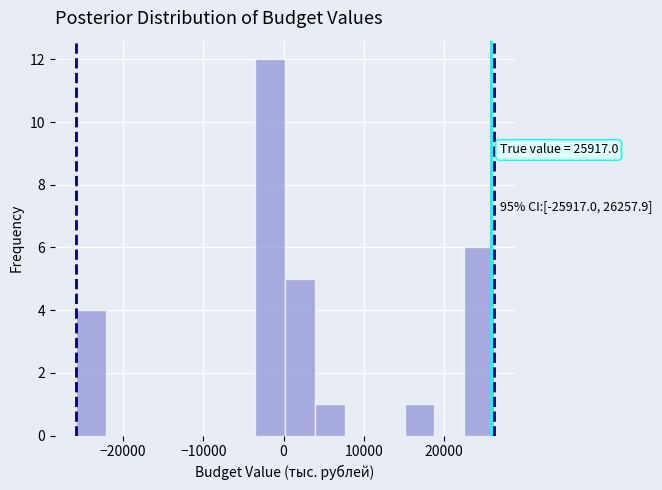

Around what value on the x-axis is the tallest bar? Give the approximate position of its centre, as read against the axis.

-2000